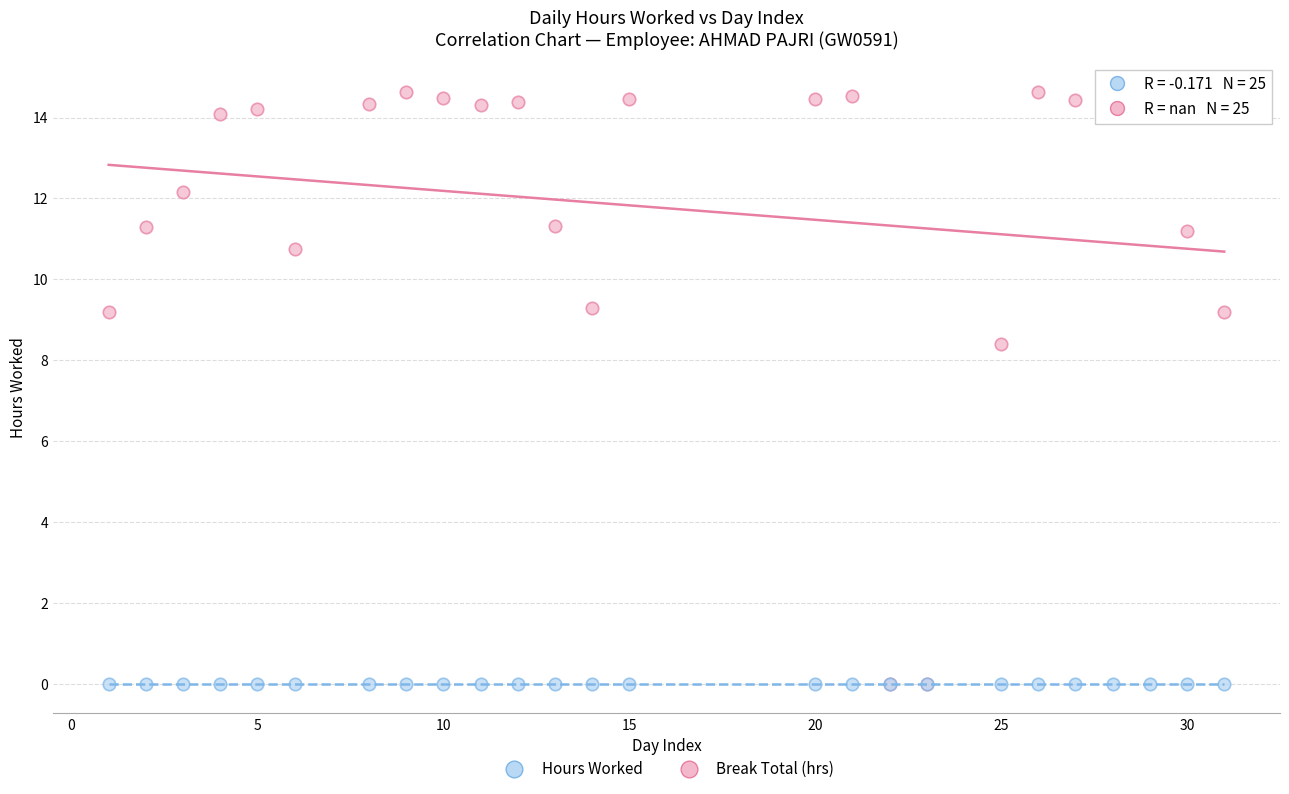

Across all series, what Y value is closest to 7?

8.4